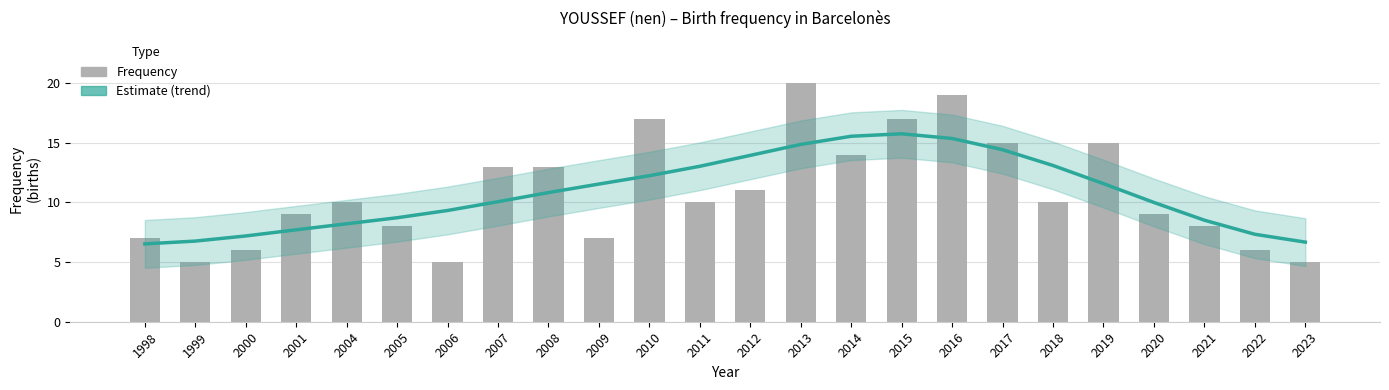

What is the highest value of the Frequency series?

20.0